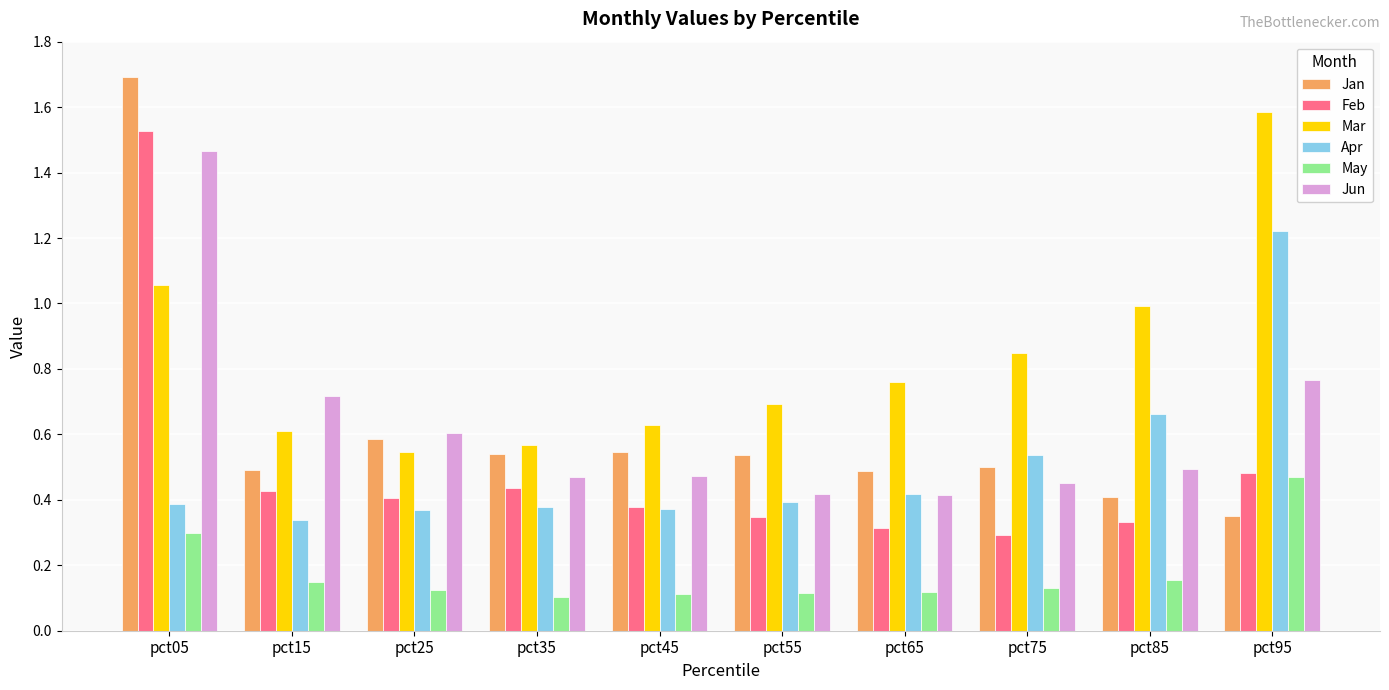

Is the value of Jan at pct55 greater than the value of Feb at pct95?

Yes